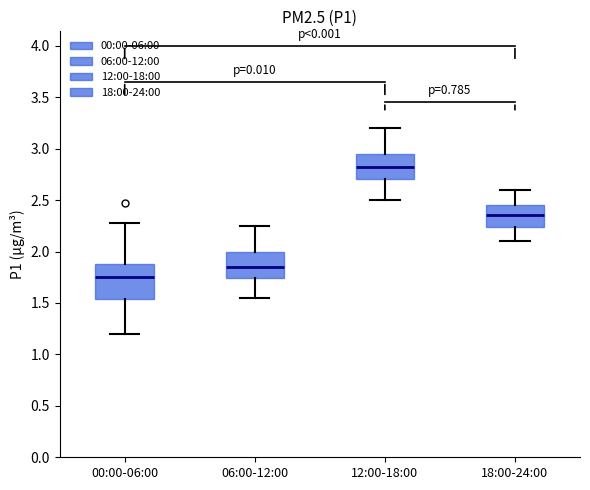

Which box has the lowest median line?

00:00-06:00